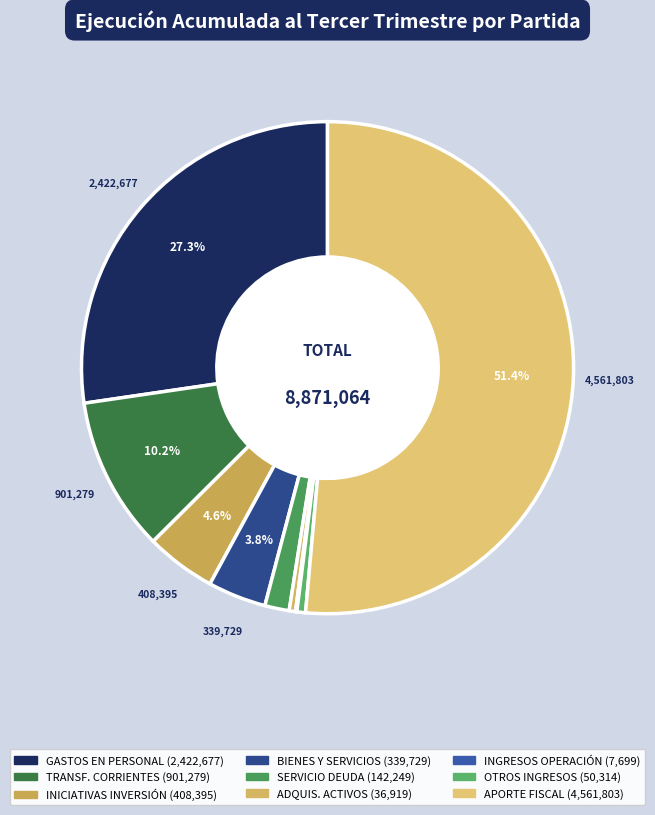

How many segments does this pie chart have?

9